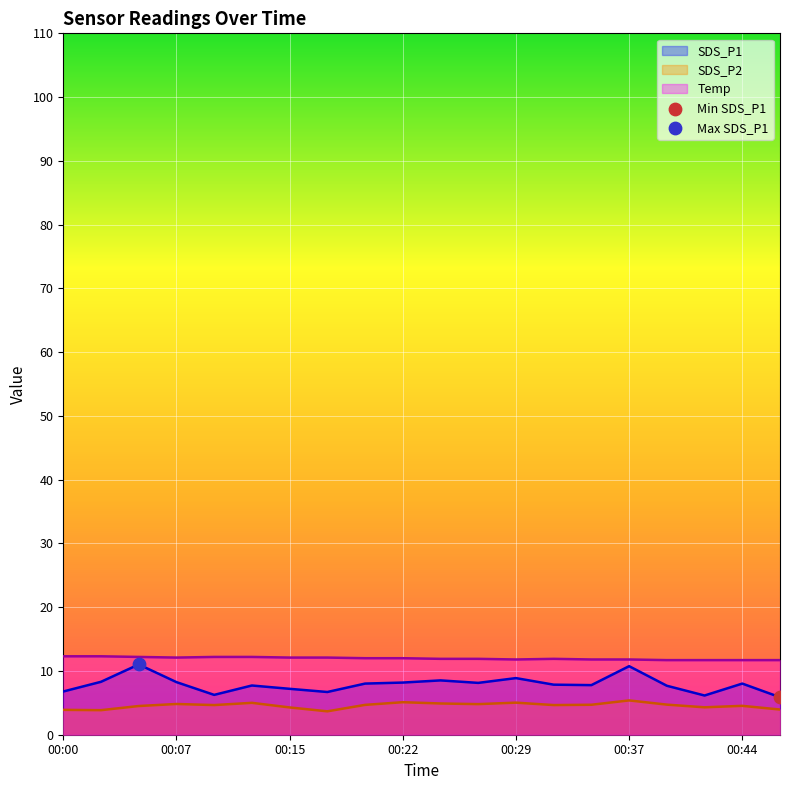

What is the total value across all series at 00:41?

22.1